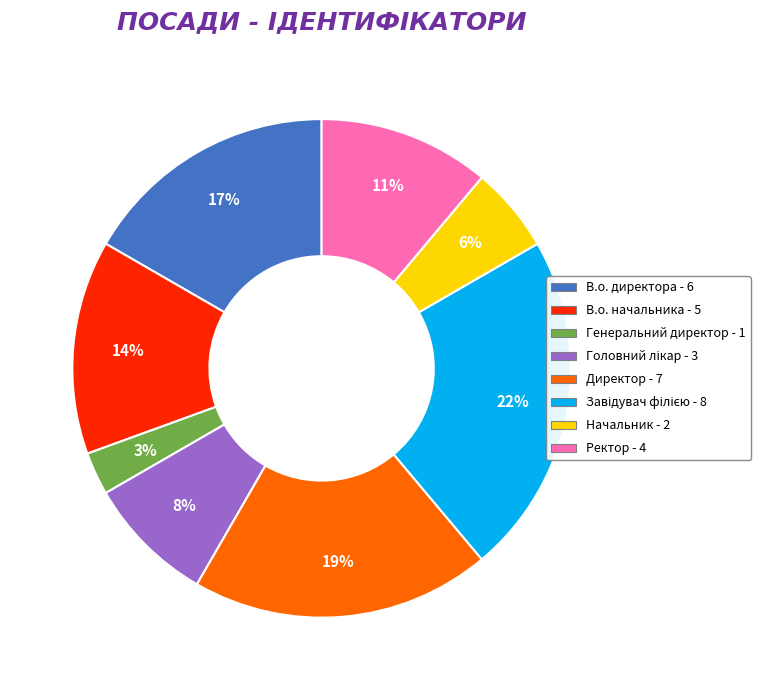

To the nearest percent, what is the combined percentage of Директор and В.о. начальника?

33%